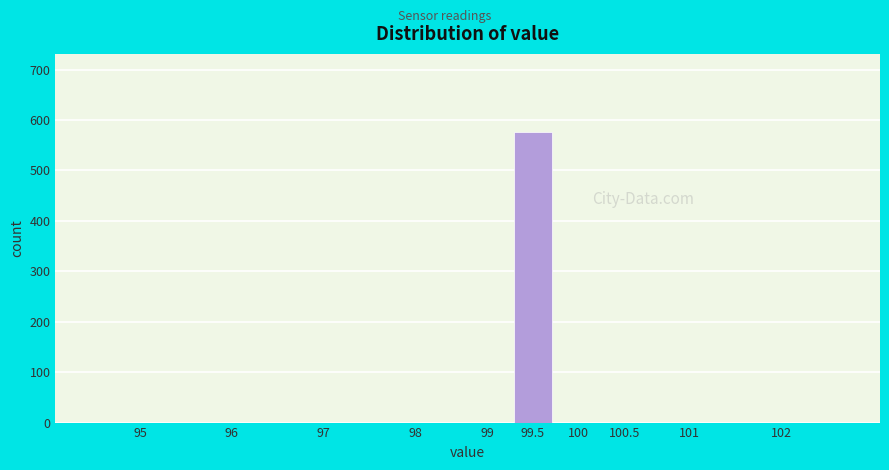

Reading left to right, list all the values displayed in this chart.

95=0	96=0	97=0	98=0	99=0	99.5=577	100=0	100.5=0	101=0	102=0